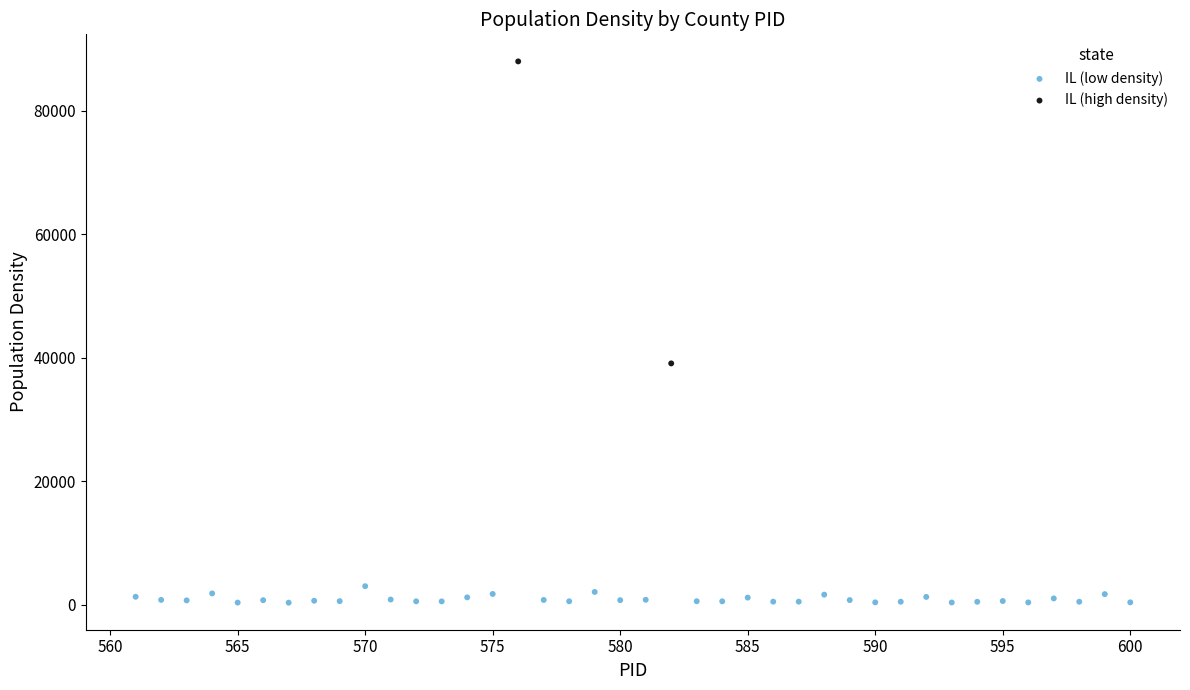

Which series reaches the maximum Y coordinate?

IL (high density)